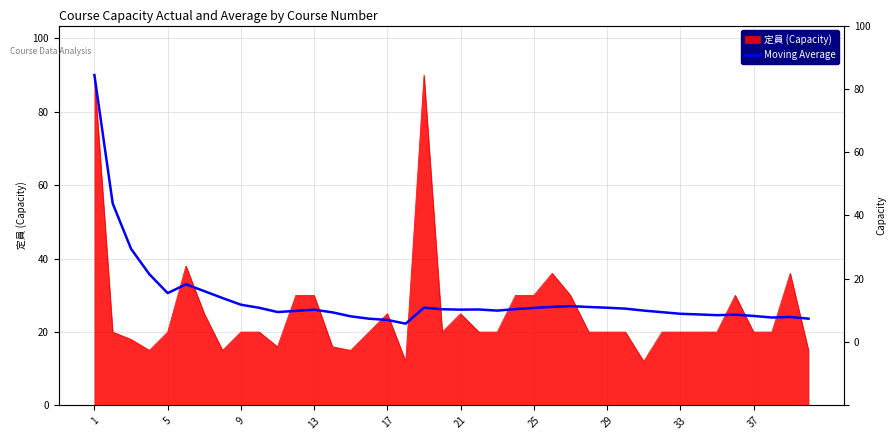

Approximately how many times larger is the value at 24 compared to 10?

1.0